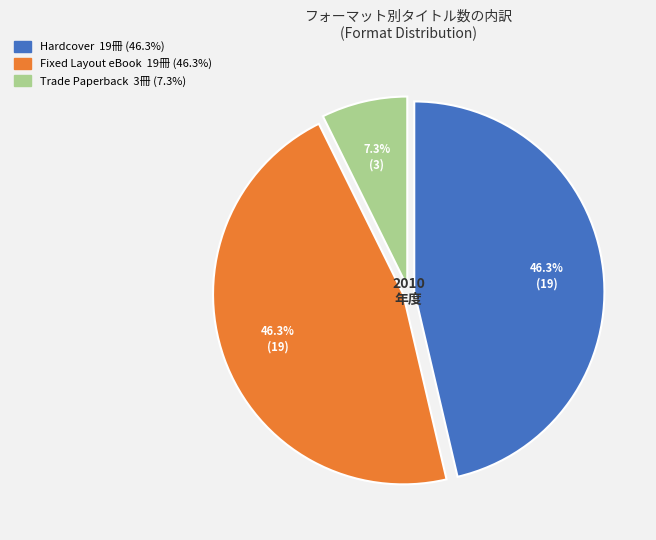

To the nearest percent, what is the difference between the largest and smallest slice percentages?

39%